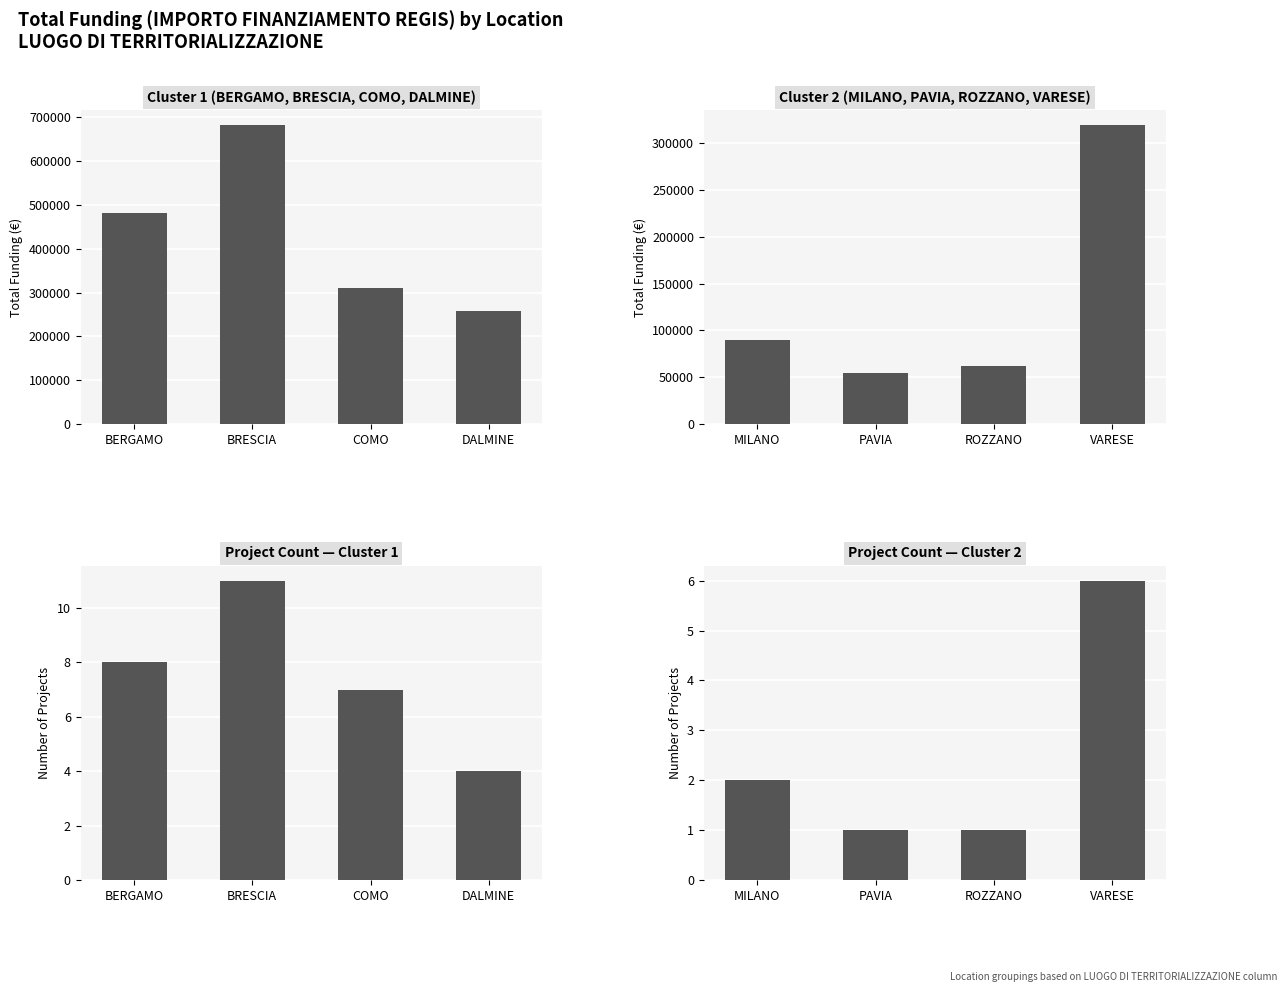

Rank the series by their average value, from lowest to highest.

Project Count, Total Funding